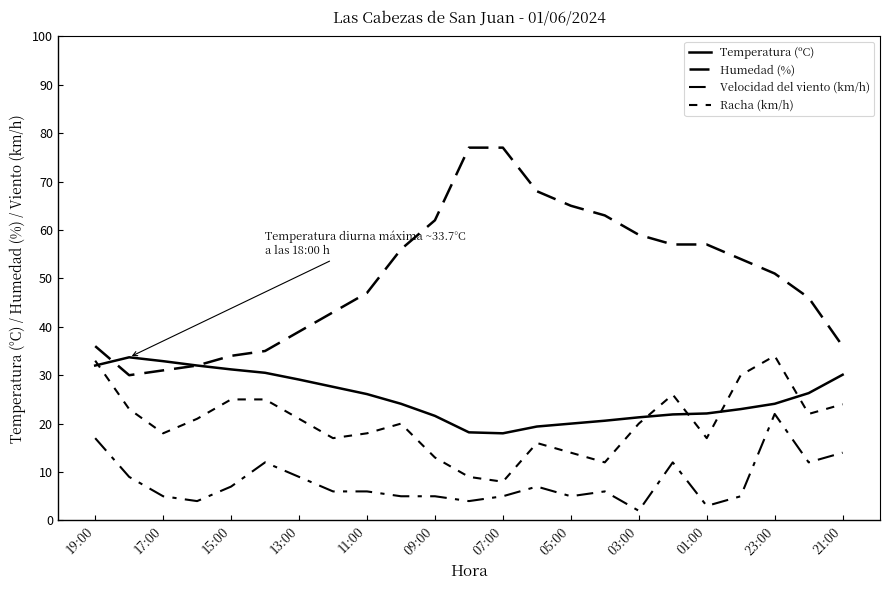

What is the greatest value displayed?

77.0